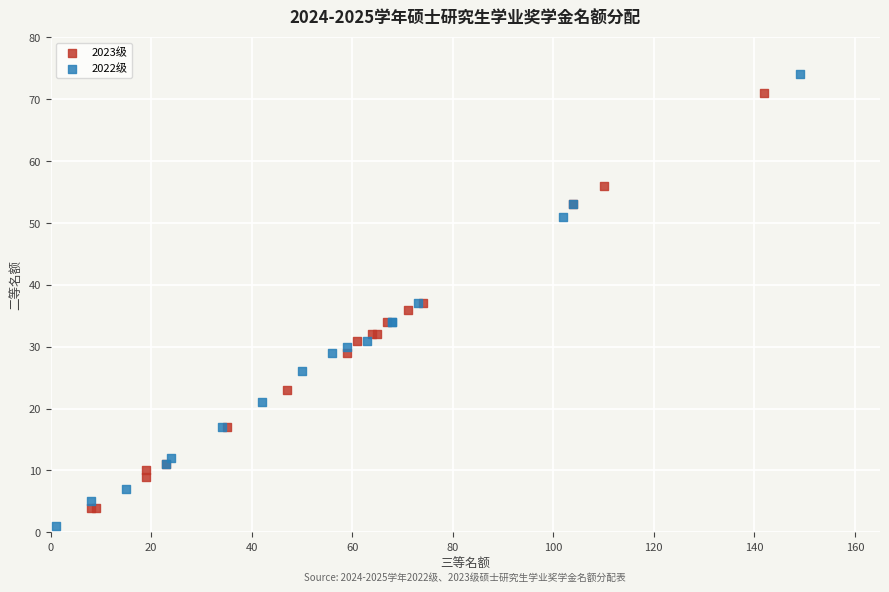

Which series has the widest spread of Y values?

2022级